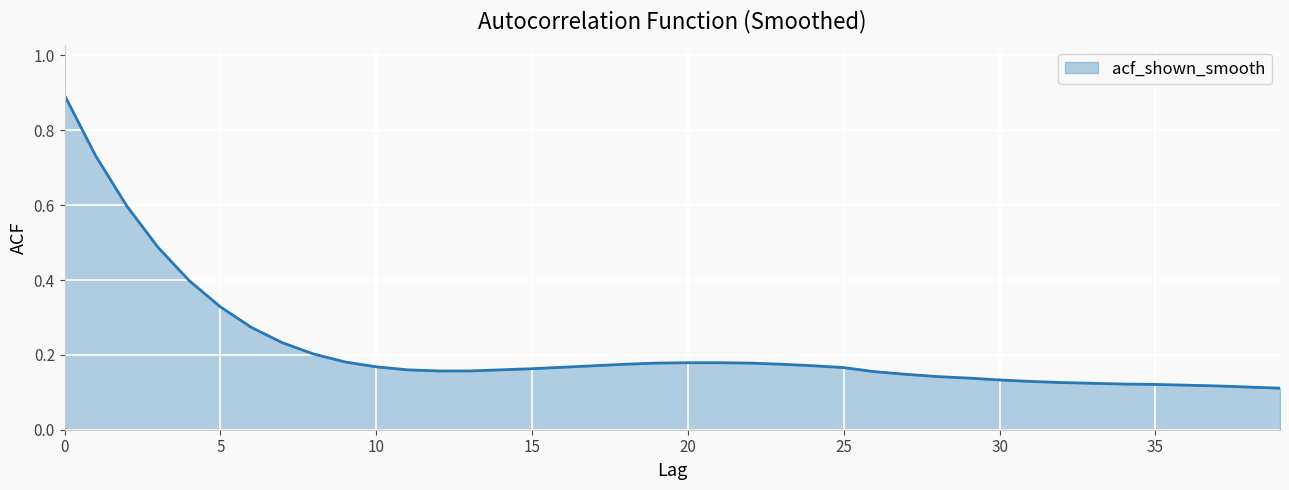

What is the greatest value displayed?

0.9